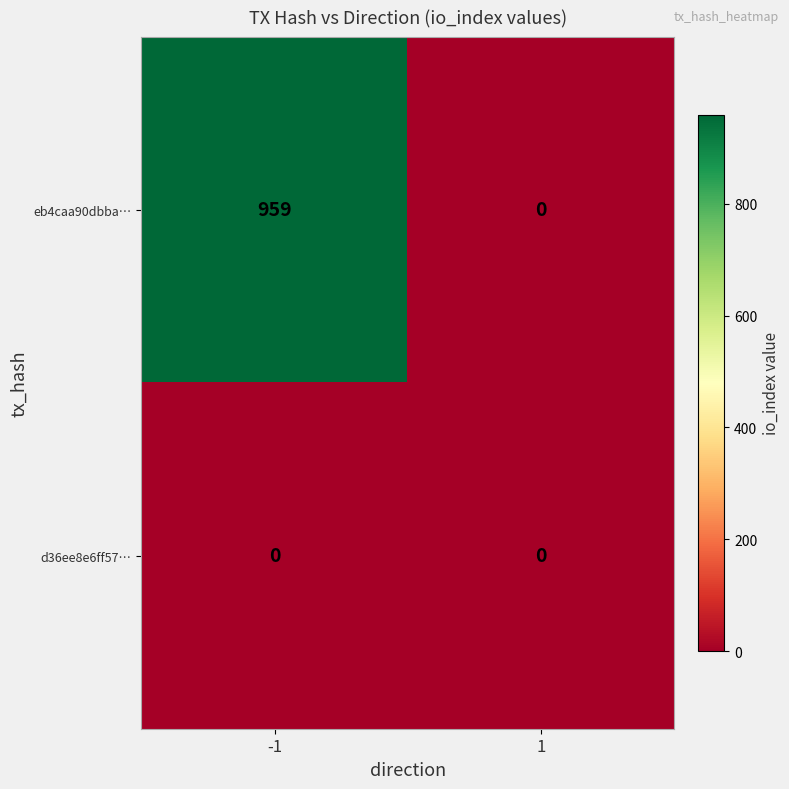

Is the value of eb4caa90dbba… at -1 greater than the value of d36ee8e6ff57… at 1?

Yes